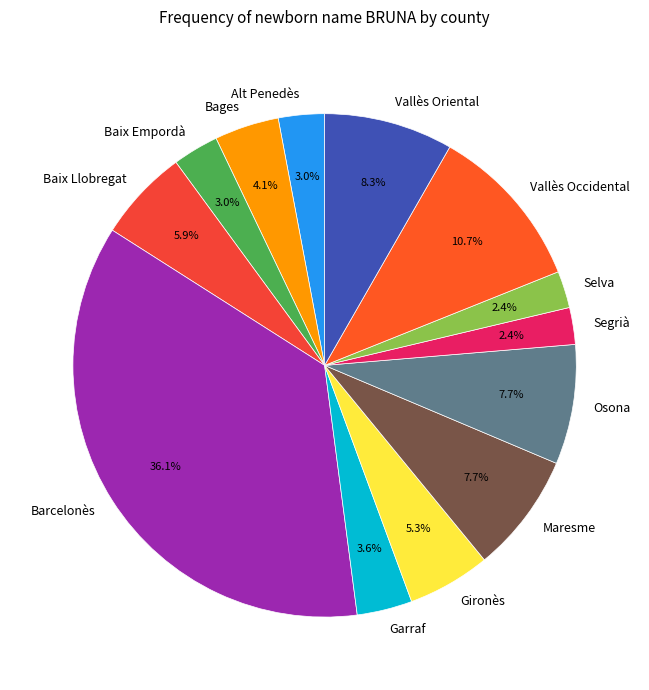

To the nearest percent, what is the average slice percentage?

8%